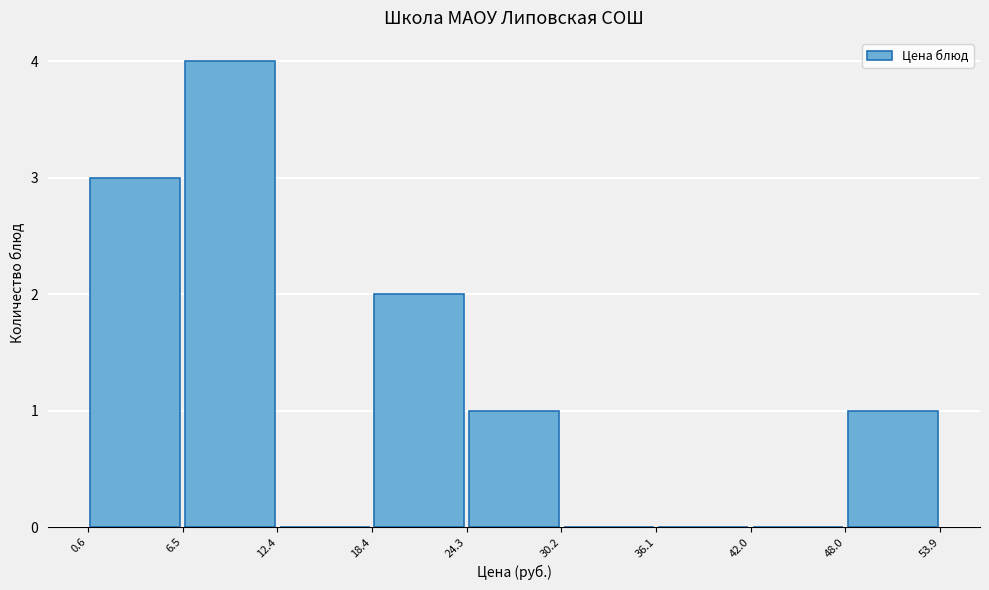

Reading left to right, transcribe this chart: for each bar, give the range it covers on the x-axis and its height. The values are not printed on the chart, so give them approximately, as read against the axis.

0.6 to 6.5: 3
6.5 to 12.4: 4
12.4 to 18.4: 0
18.4 to 24.3: 2
24.3 to 30.2: 1
30.2 to 36.1: 0
36.1 to 42.0: 0
42.0 to 48.0: 0
48.0 to 53.9: 1